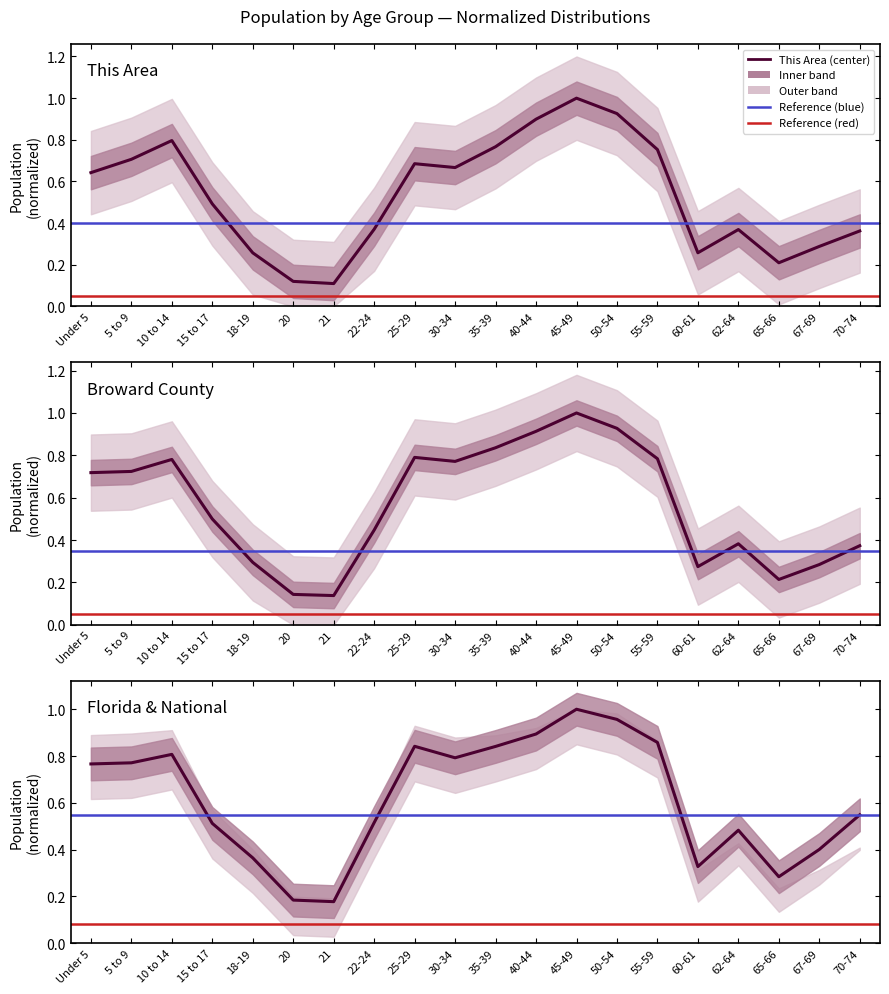

At which label does Florida & National reach its minimum?

21